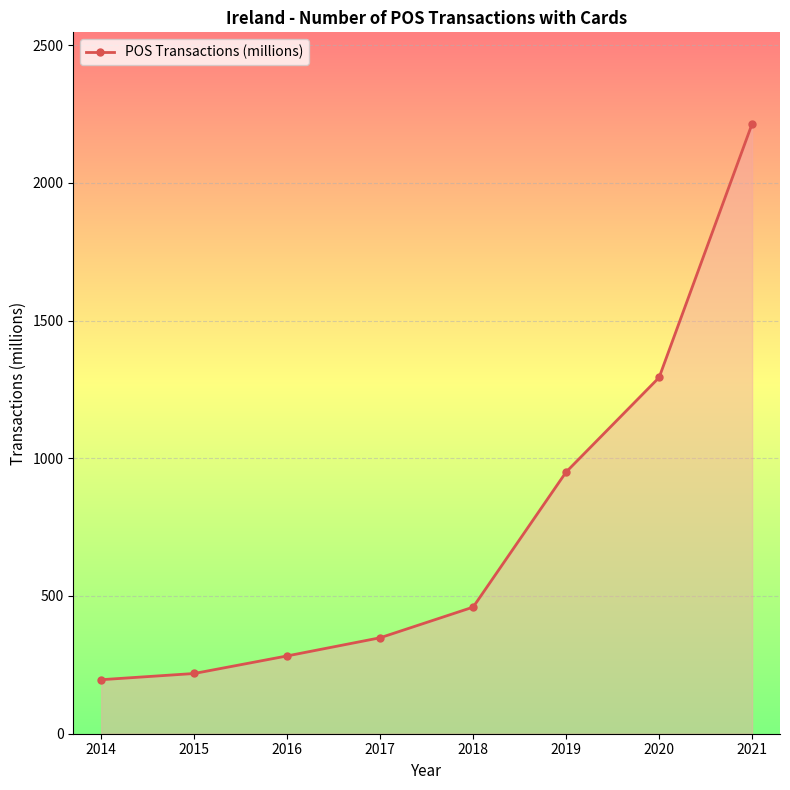

Rank the categories by value from lowest to highest.

2014, 2015, 2016, 2017, 2018, 2019, 2020, 2021